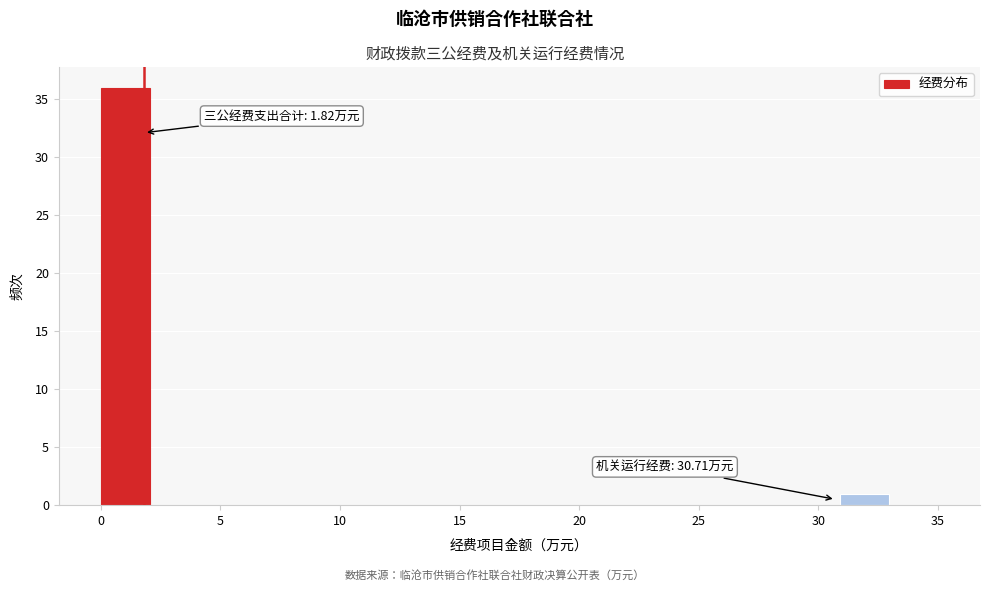

Which range on the x-axis has the tallest bar?

0.0 to 2.0